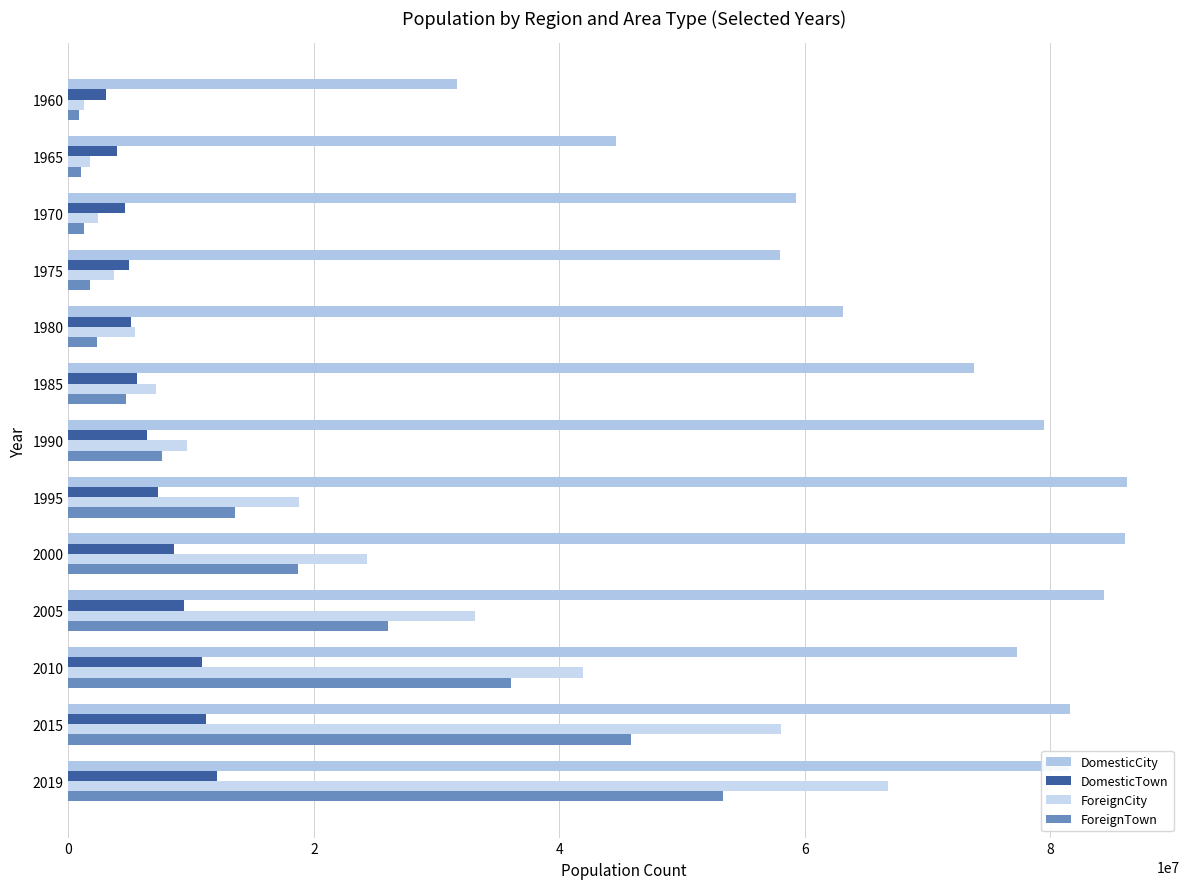

How many distinct data groups are displayed?

4